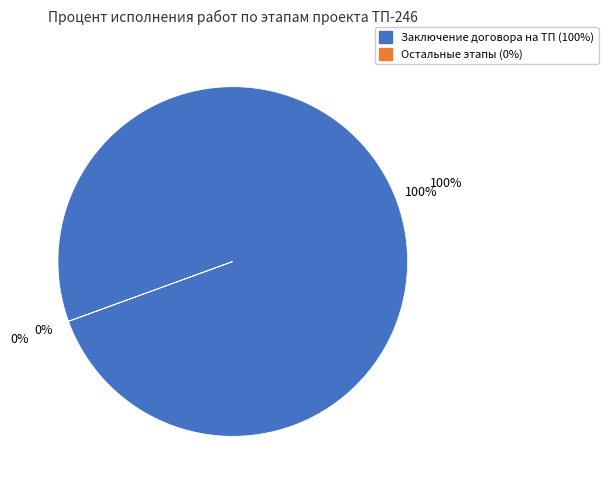

Is it true that Закупка основного оборудования is 1% of the pie?

False